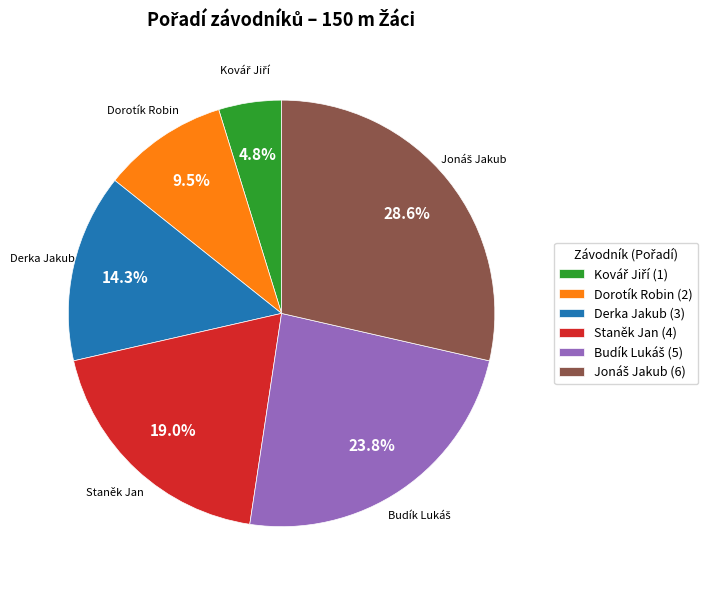

Does Dorotík Robin (2) account for over 50% of the chart?

No